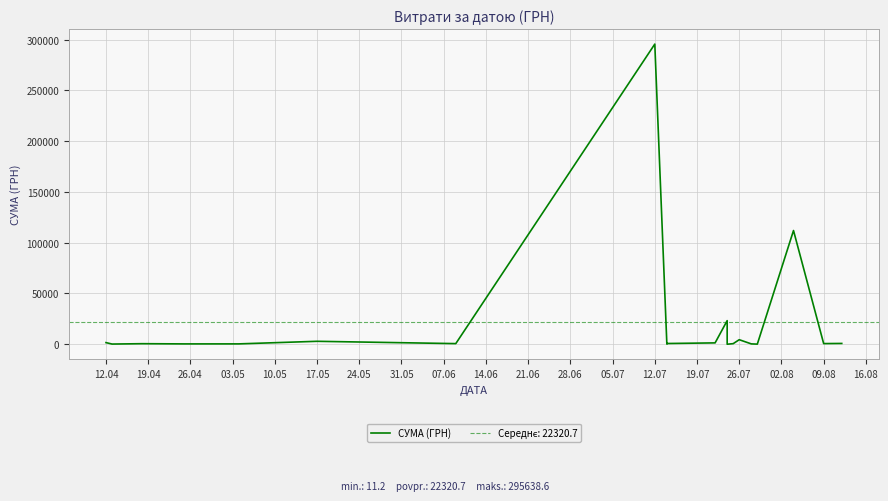

How many distinct data groups are displayed?

1